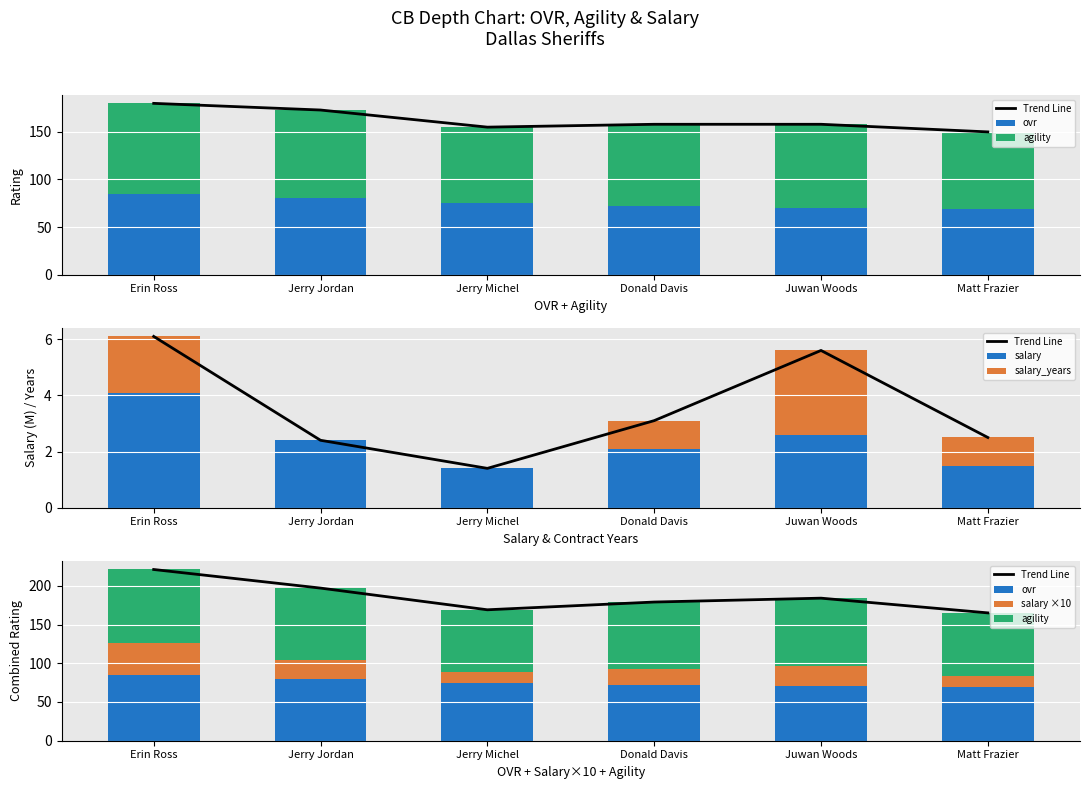

Are the bars horizontal?

No